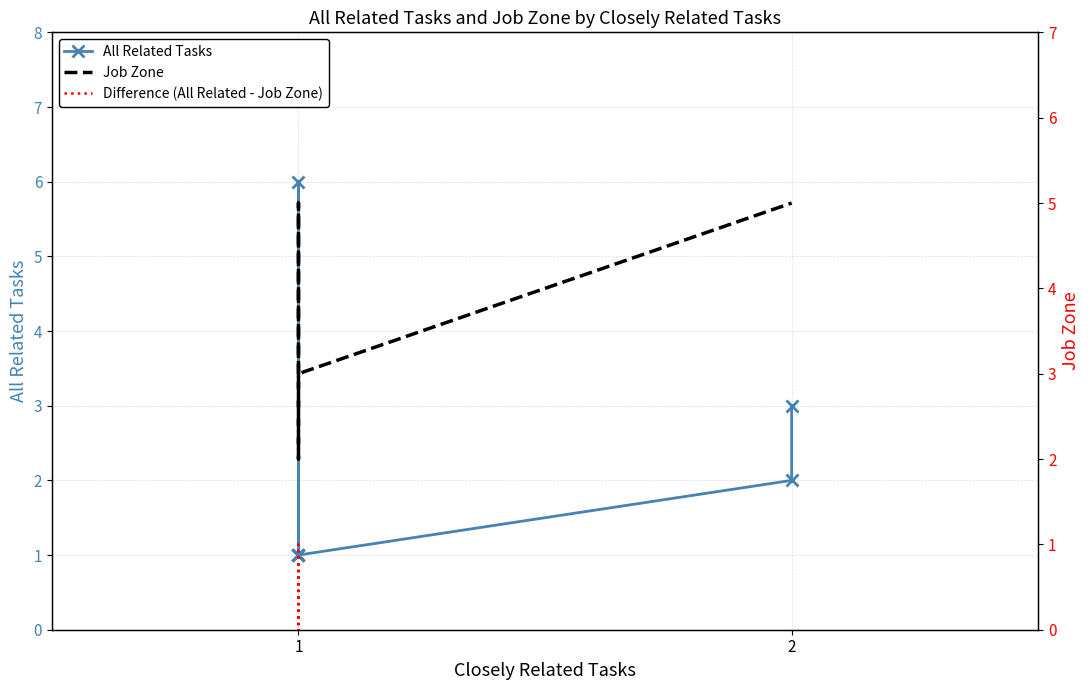

At how many categories does at least one series exceed 5?

1